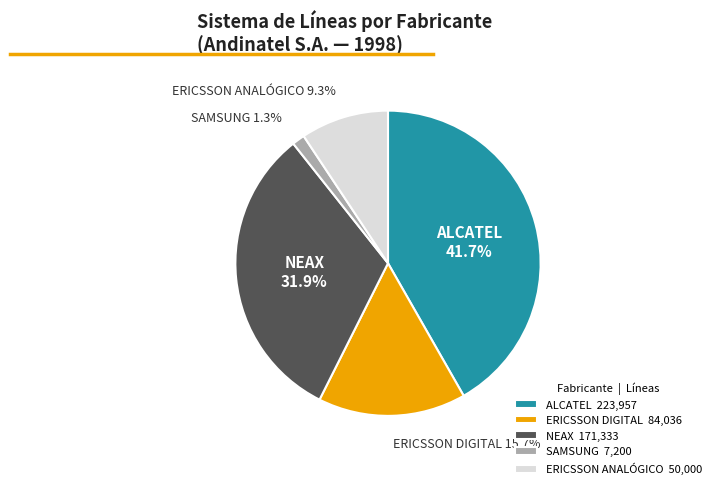

To the nearest percent, what portion does ALCATEL represent?

42%